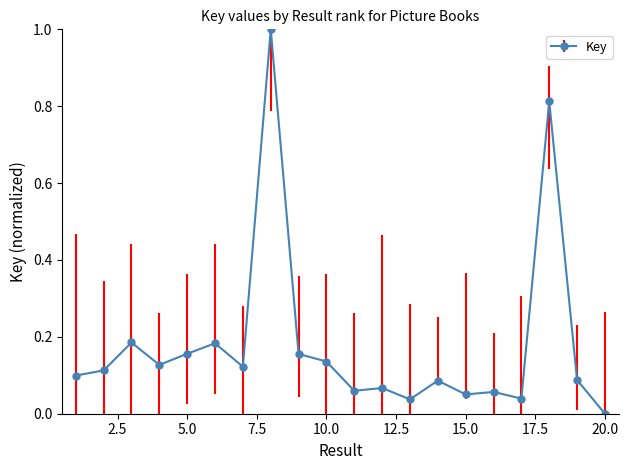

What is the greatest value displayed?

1.0